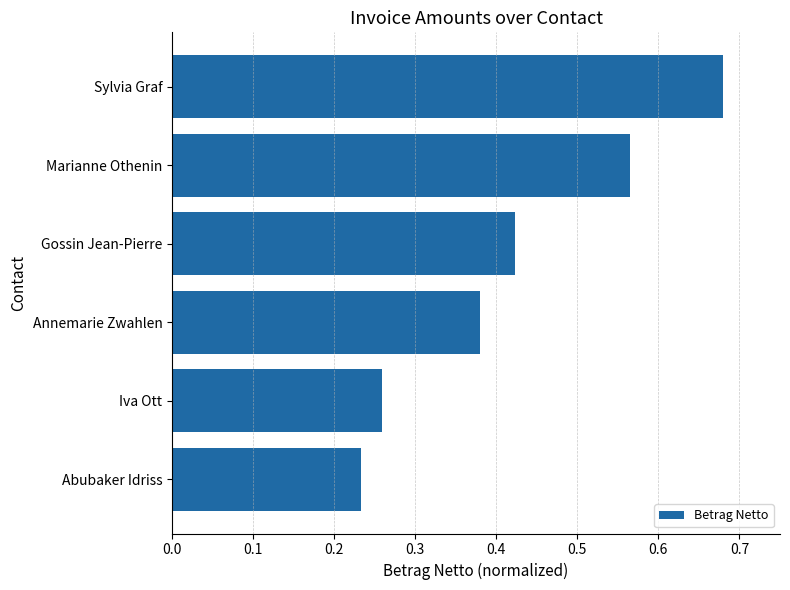

What is the sum of all values?

2.5